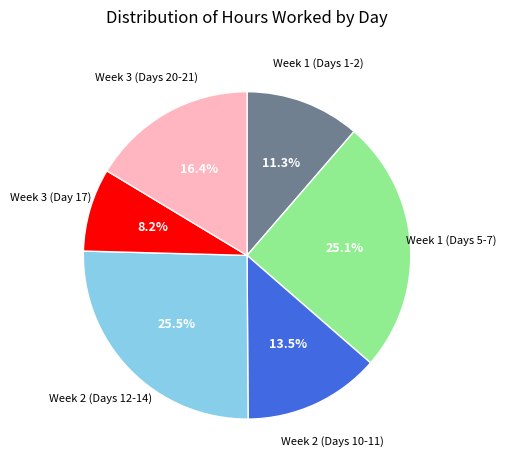

Does any single category account for the majority?

No